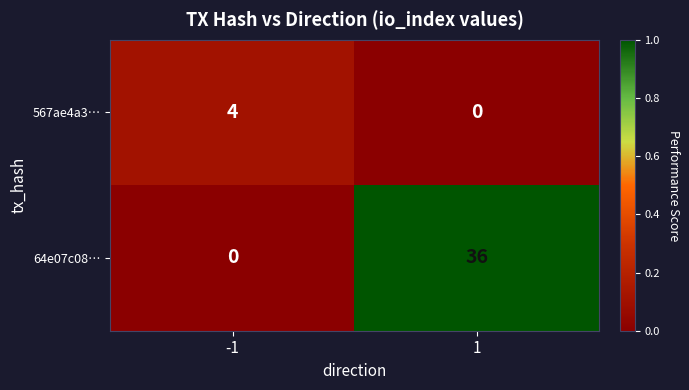

Read the 567ae4a3… value at -1.

4